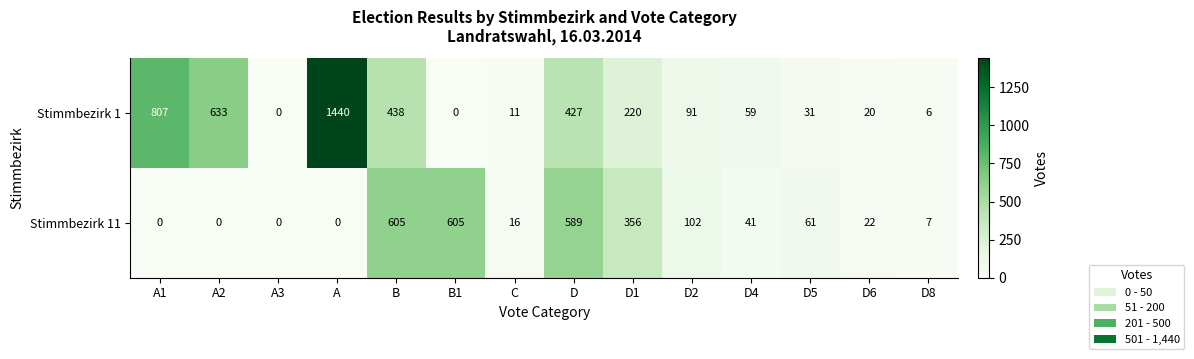

Is it true that Stimmbezirk 11 equals 226 at A?

False